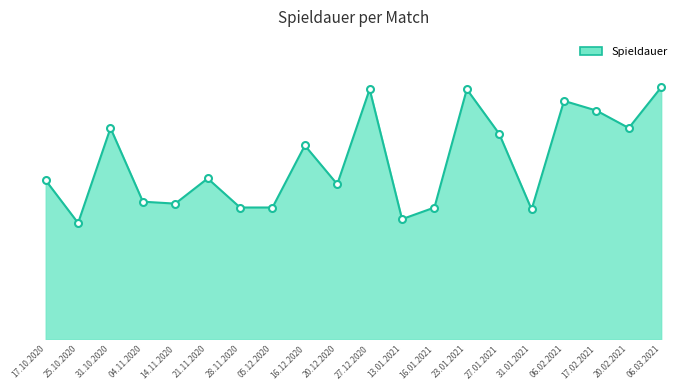

Does the chart display data point markers on the line(s)?

No